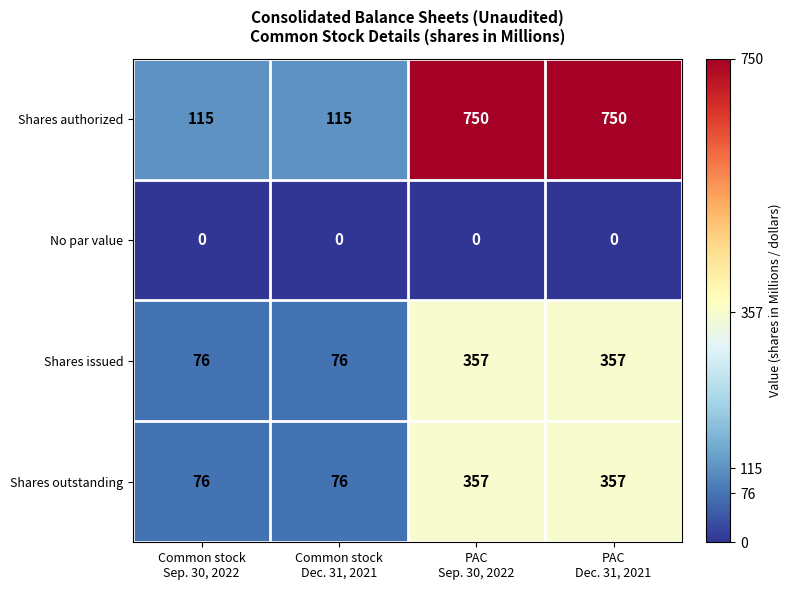

Count the Shares issued values in the range 76 to 357.

4